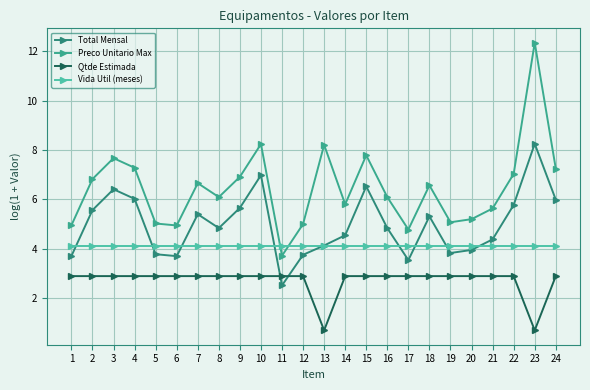

What is the sum of all Total Mensal values?

119.4